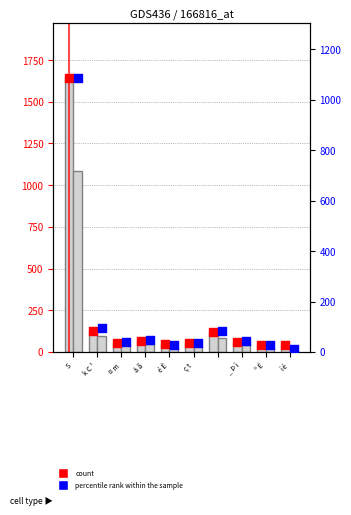

At how many categories does at least one series exceed 1584?

1